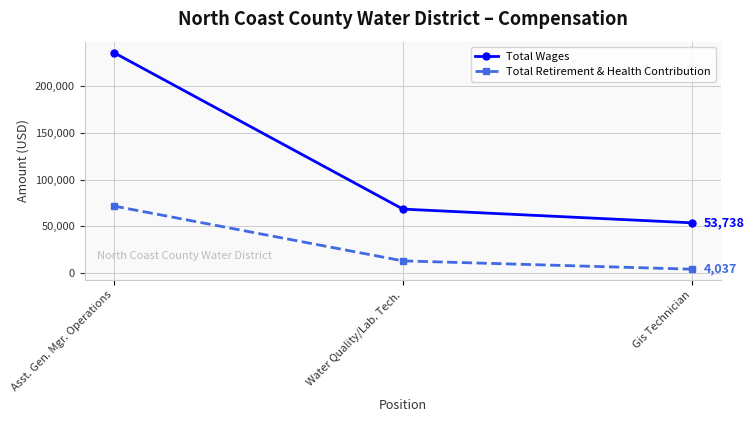

What position from the left is Asst. Gen. Mgr. Operations?

1